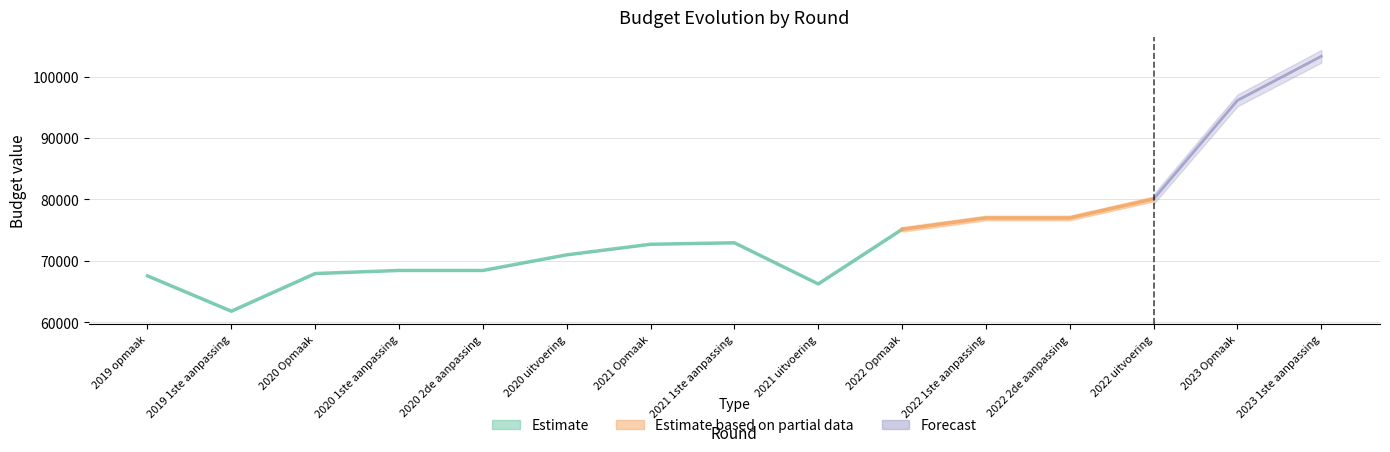

How many lines are shown in the chart?

3